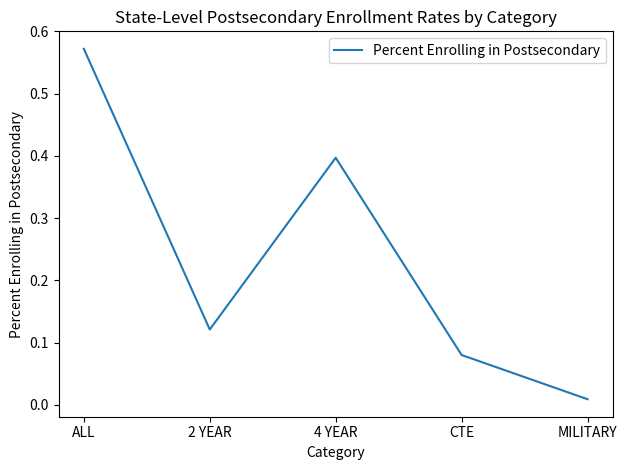

Where is the data nearest to the value 0?

MILITARY